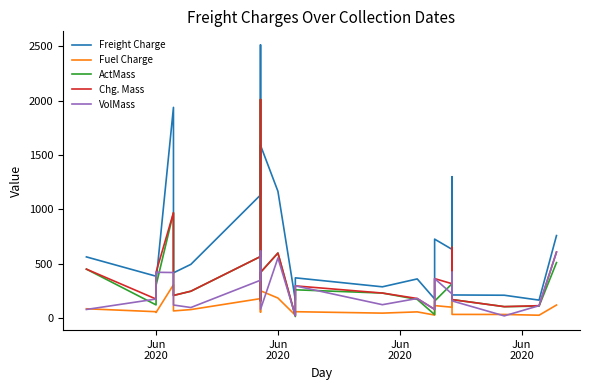

What is the sum of all VolMass values?

5667.0